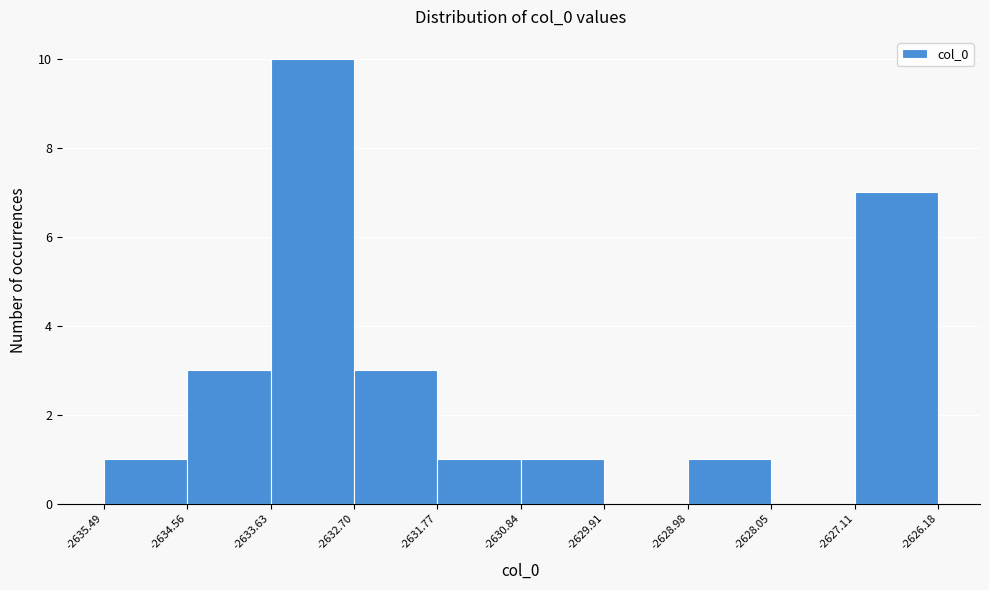

How tall is the bar that spans -2635.49 to -2634.56 on the x-axis? The values are not printed on the chart, so give them approximately, as read against the axis.

1